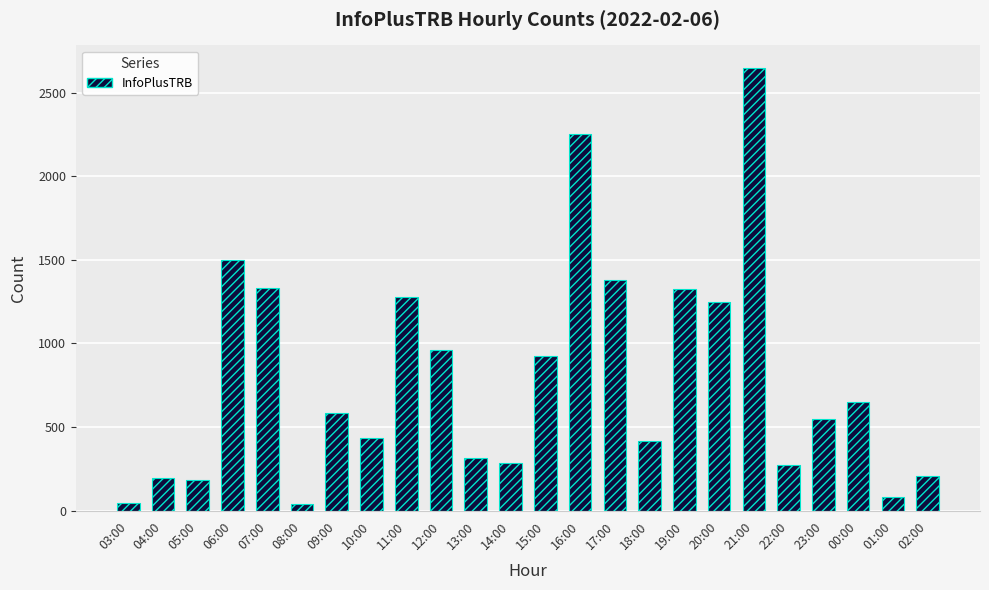

What is the value of the 5th bar from the left?

1332